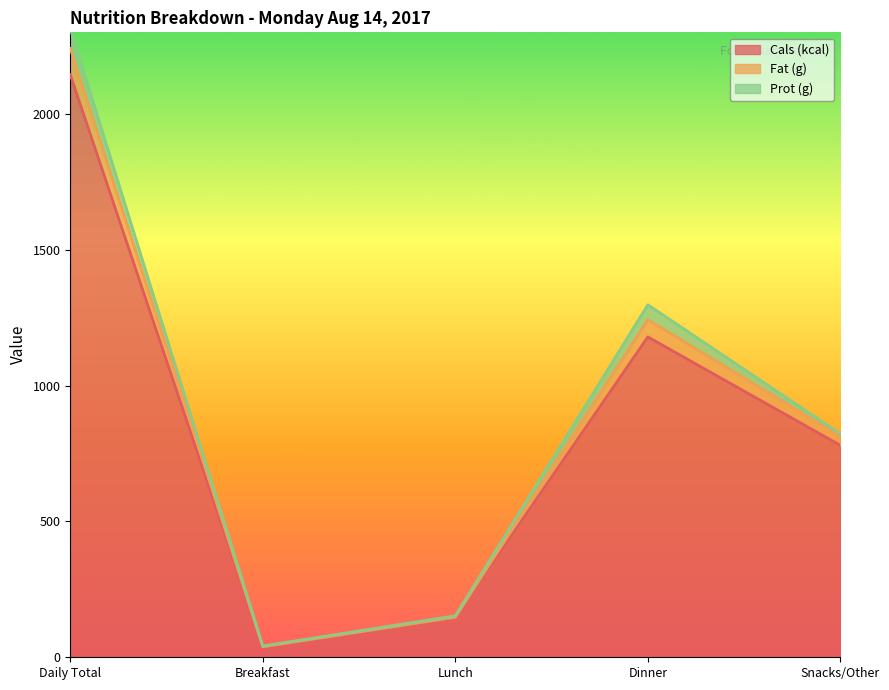

What are all the series names shown in the legend?

Cals (kcal), Fat (g), Prot (g)